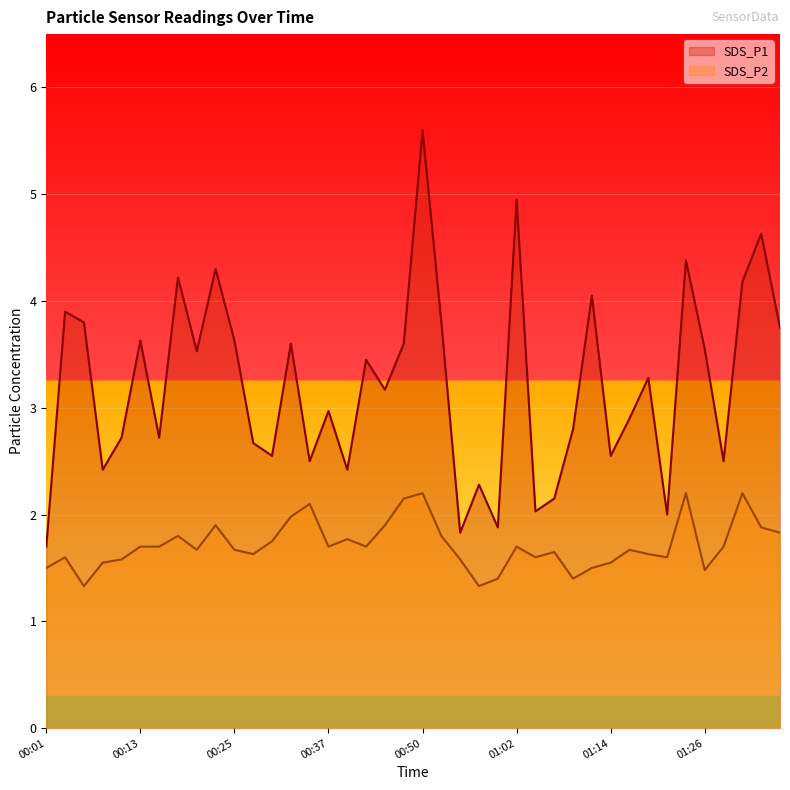

True or false: SDS_P1 and SDS_P2 intersect in this chart.

False